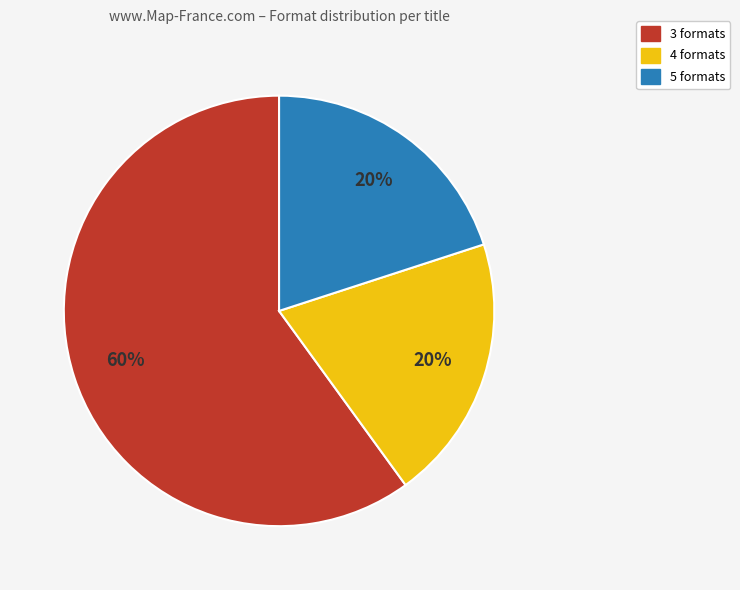

Does any single category account for the majority?

Yes